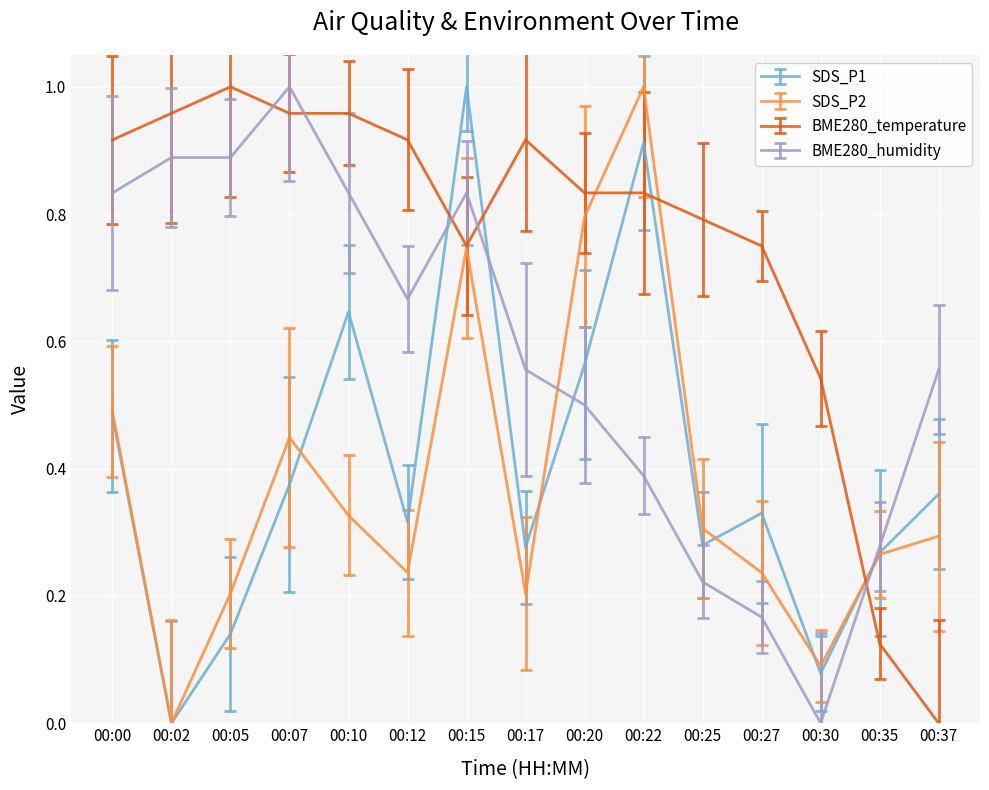

List the labels in order of BME280_temperature value, smallest first.

00:37, 00:35, 00:30, 00:15, 00:27, 00:25, 00:20, 00:22, 00:00, 00:12, 00:17, 00:02, 00:07, 00:10, 00:05